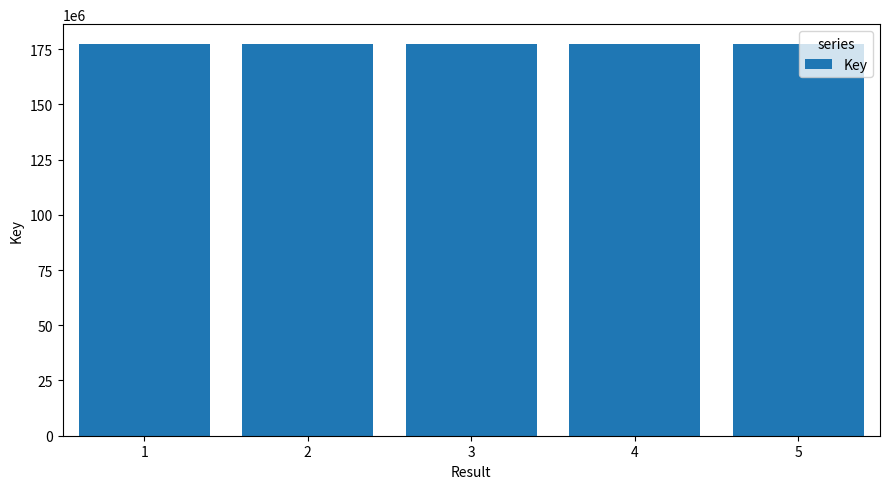

What is the value of the 1st bar from the left?

177390243